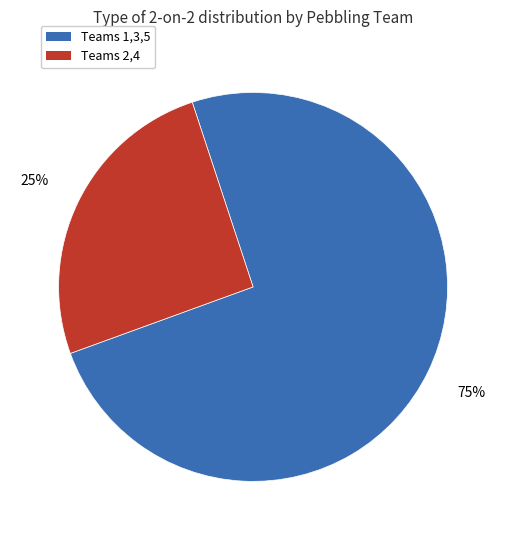

Is there any slice that represents more than half of the pie?

Yes